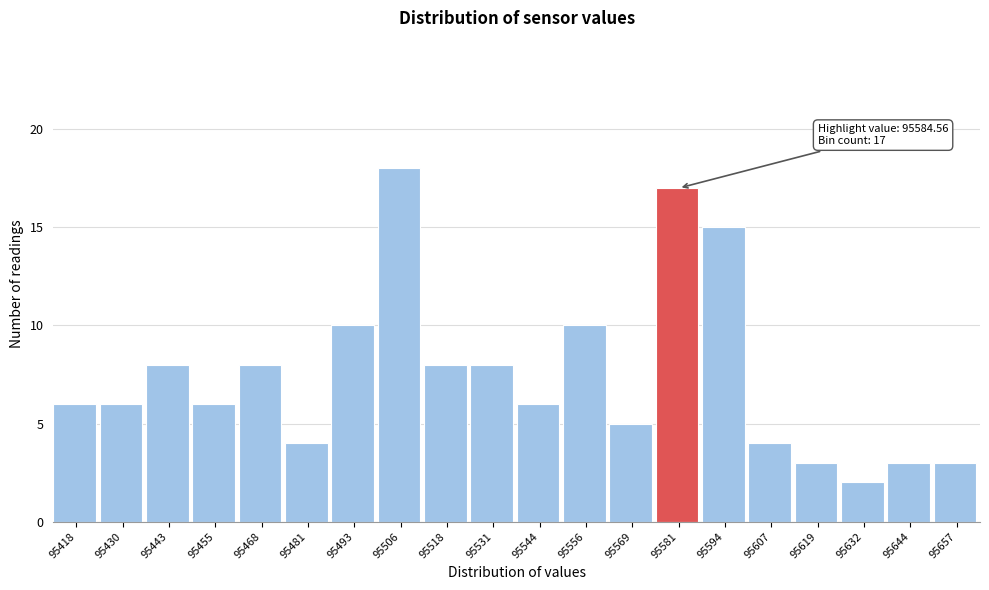

Reading right to left, what are all the values shown in this chart?

95657=3	95644=3	95632=2	95619=3	95607=4	95594=15	95581=17	95569=5	95556=10	95544=6	95531=8	95518=8	95506=18	95493=10	95481=4	95468=8	95455=6	95443=8	95430=6	95418=6